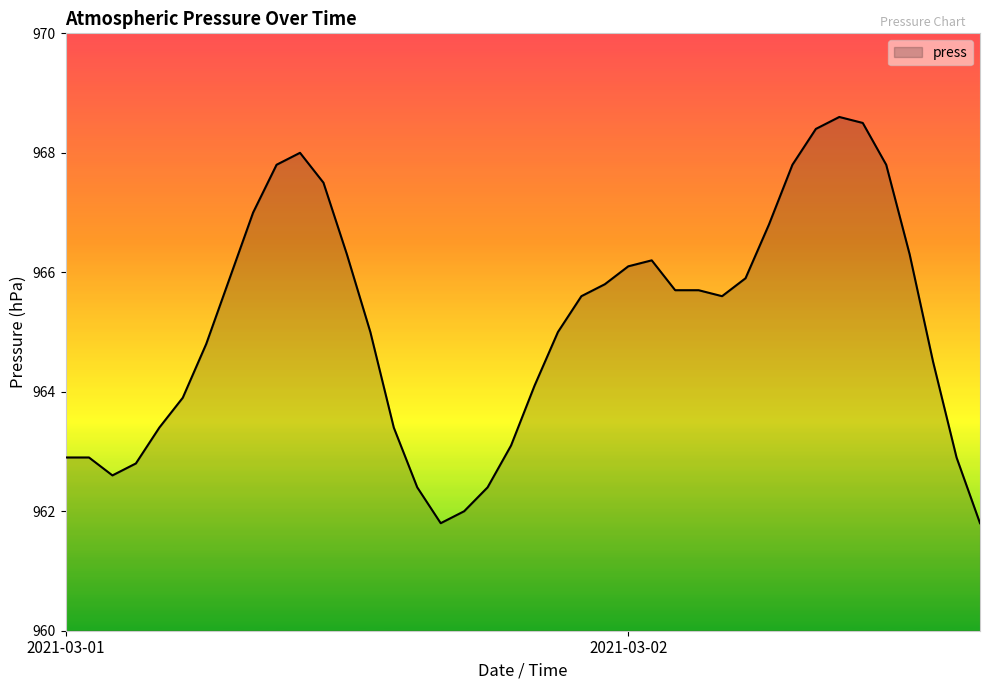

What is the minimum value shown in the chart?

961.8